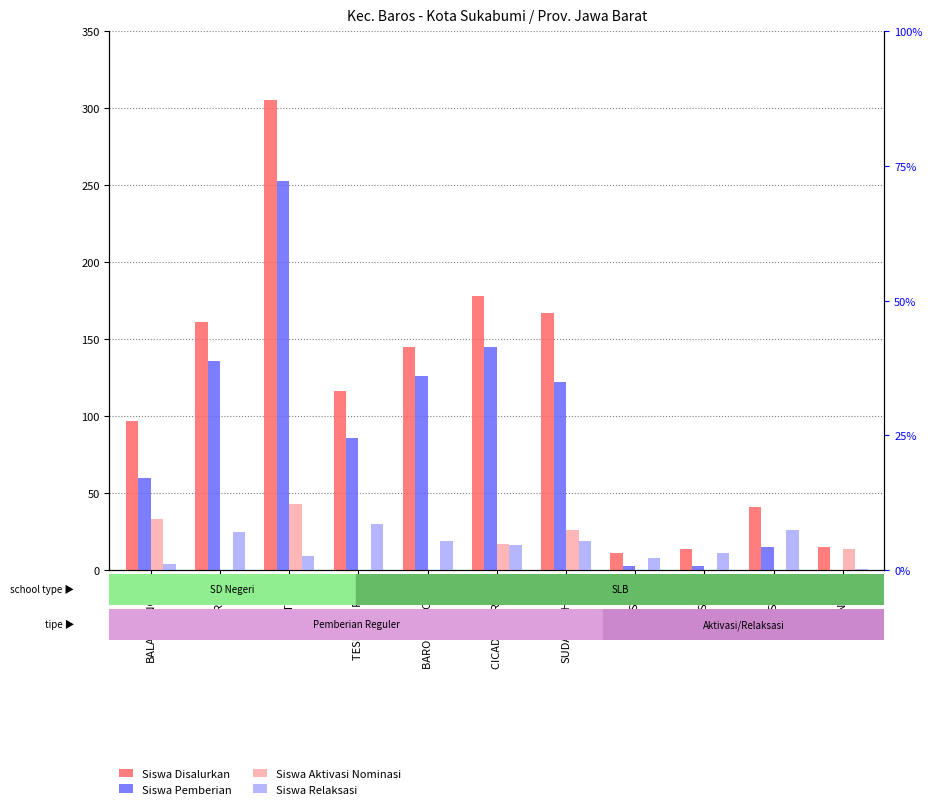

What is the sum of all Siswa Relaksasi values?

168